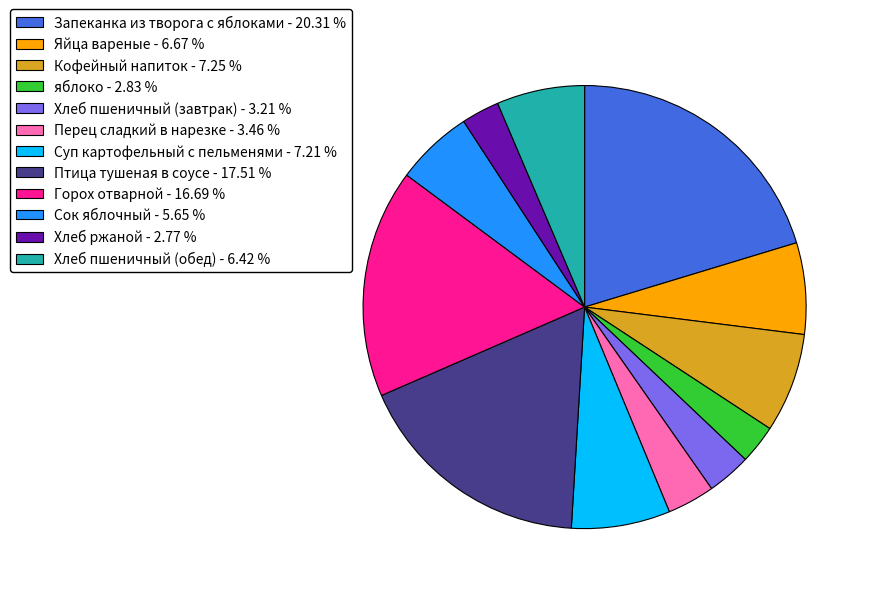

Combined, do Кофейный напиток - 7.25 % and Горох отварной - 16.69 % account for over 50%?

No